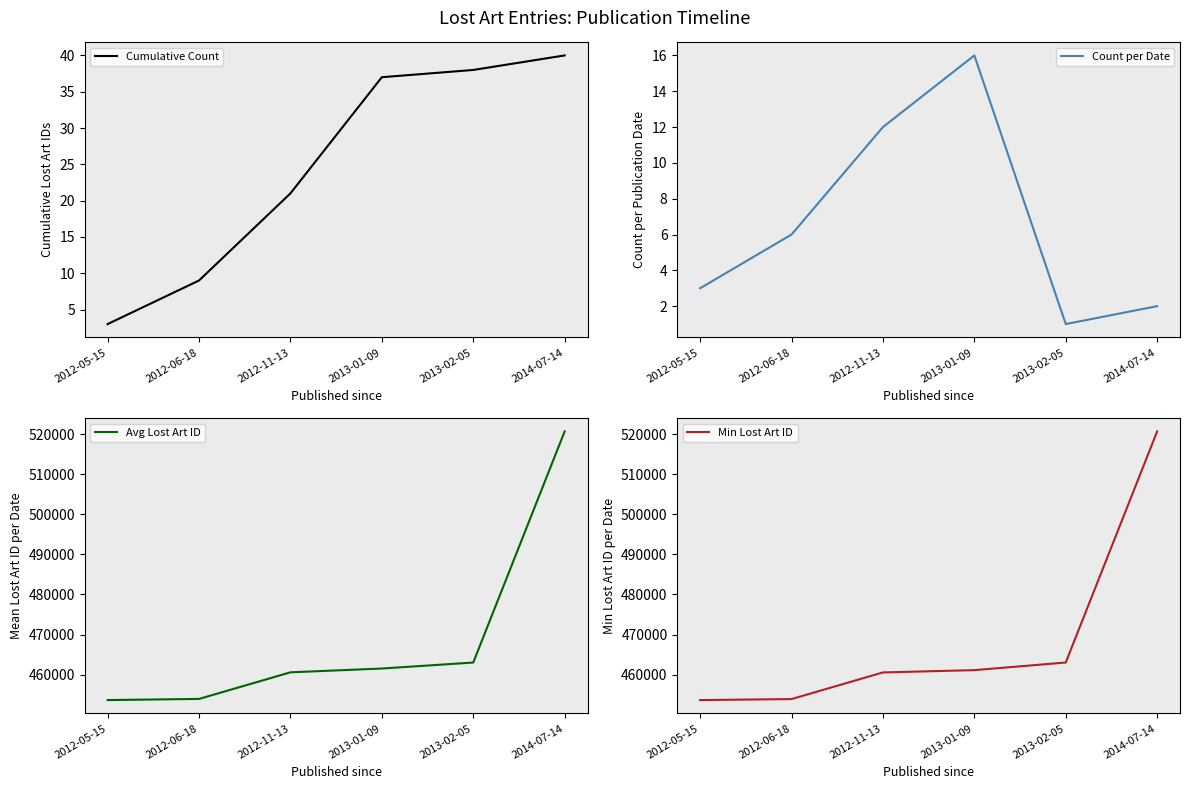

What is the label of the 3rd point from the right?

2013-01-09